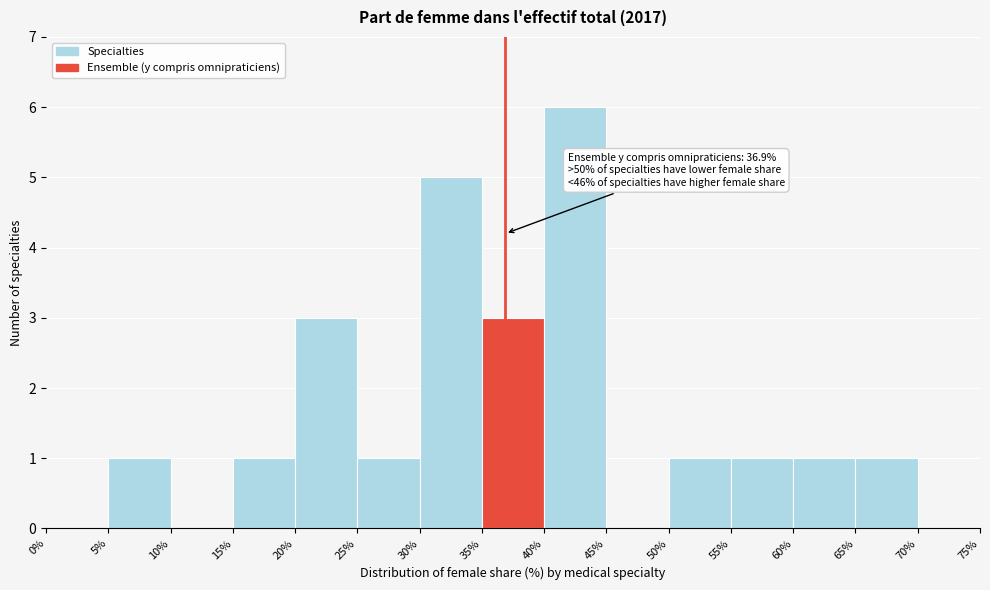

Which range on the x-axis has the tallest bar?

40% to 45%